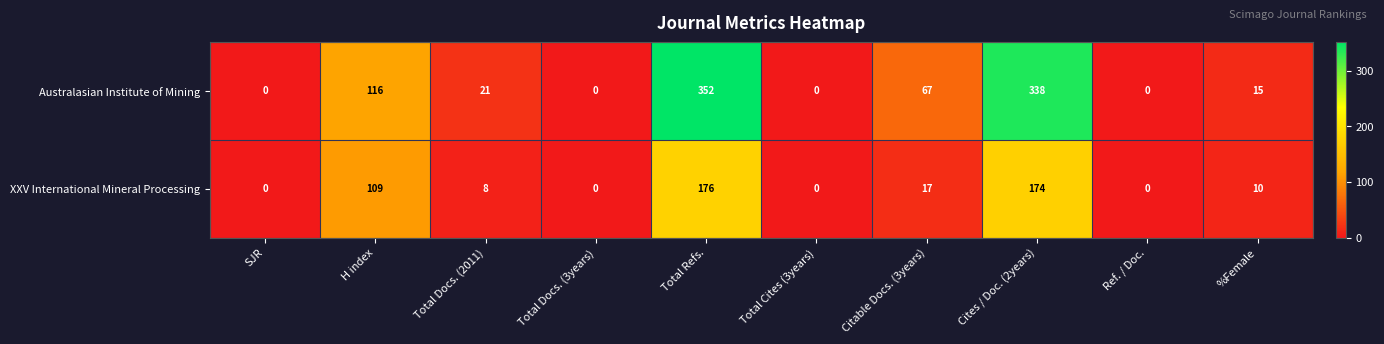

Rank the series by their maximum value, from highest to lowest.

Australasian Institute of Mining, XXV International Mineral Processing